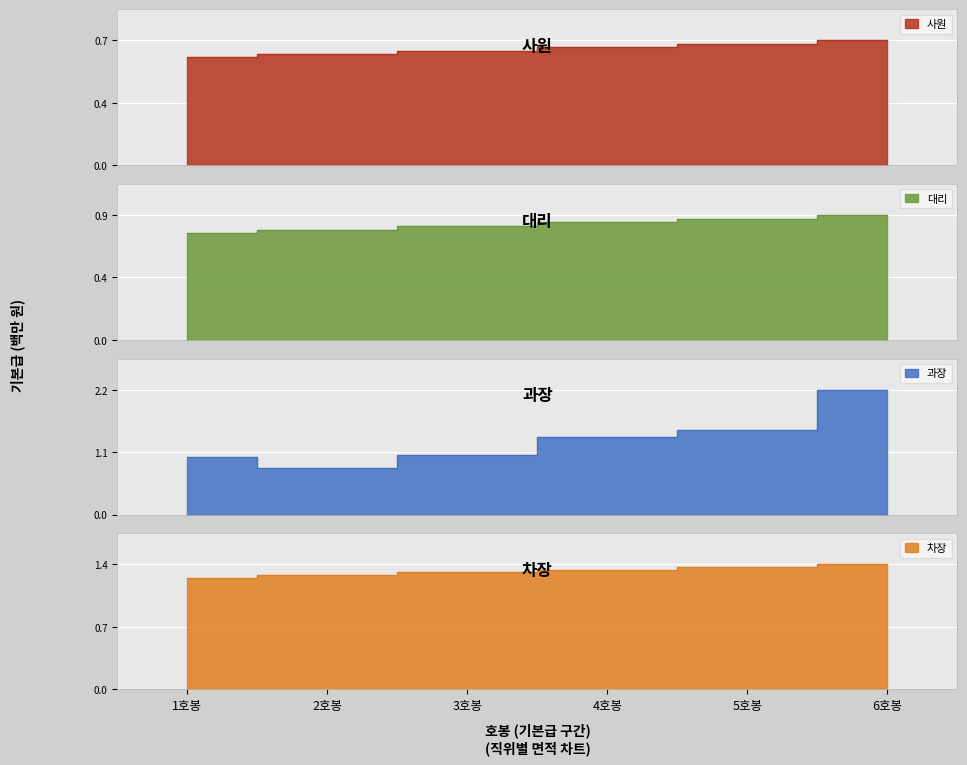

Reading right to left, what are all the values shown in this chart?

사원: 6호봉=733900	5호봉=713800	4호봉=693700	3호봉=673600	2호봉=653500	1호봉=633400
대리: 6호봉=897800	5호봉=871500	4호봉=845200	3호봉=818900	2호봉=792600	1호봉=766300
과장: 6호봉=2151100	5호봉=1465000	4호봉=1342600	3호봉=1020000	2호봉=798900	1호봉=989200
차장: 6호봉=1400000	5호봉=1370000	4호봉=1340000	3호봉=1310000	2호봉=1280000	1호봉=1250000